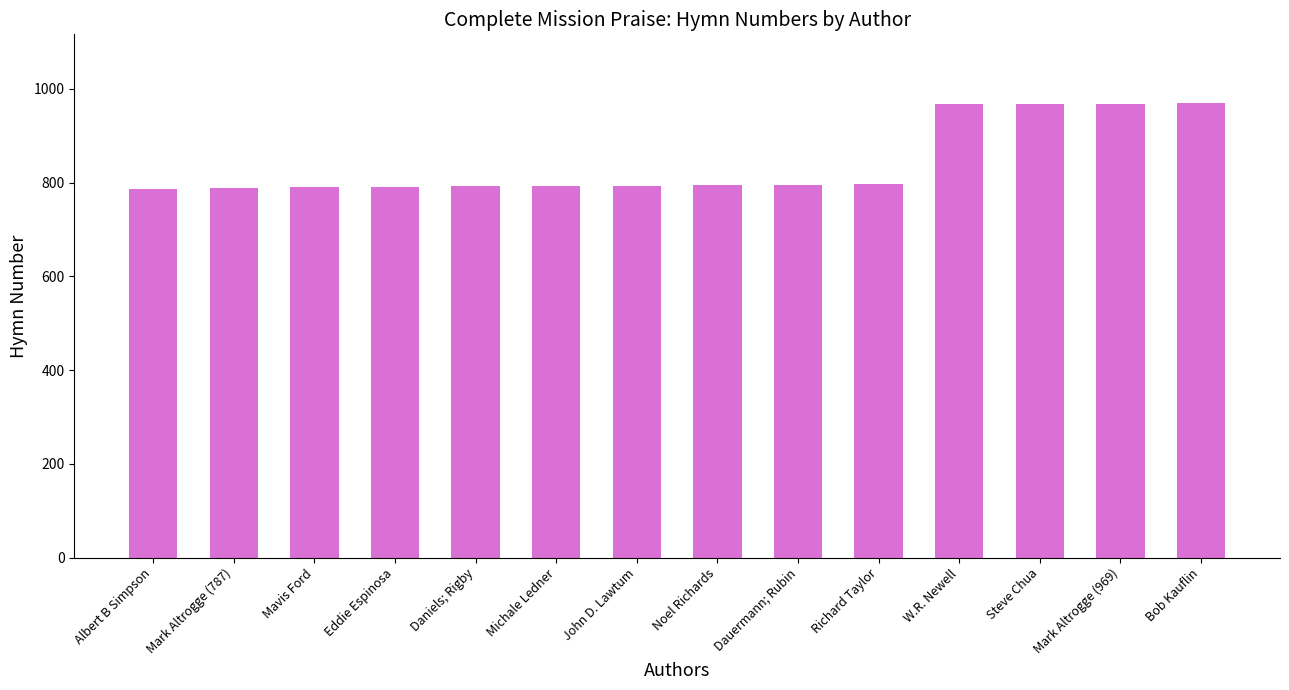

True or false: the data shows 375 at Michale Ledner.

False